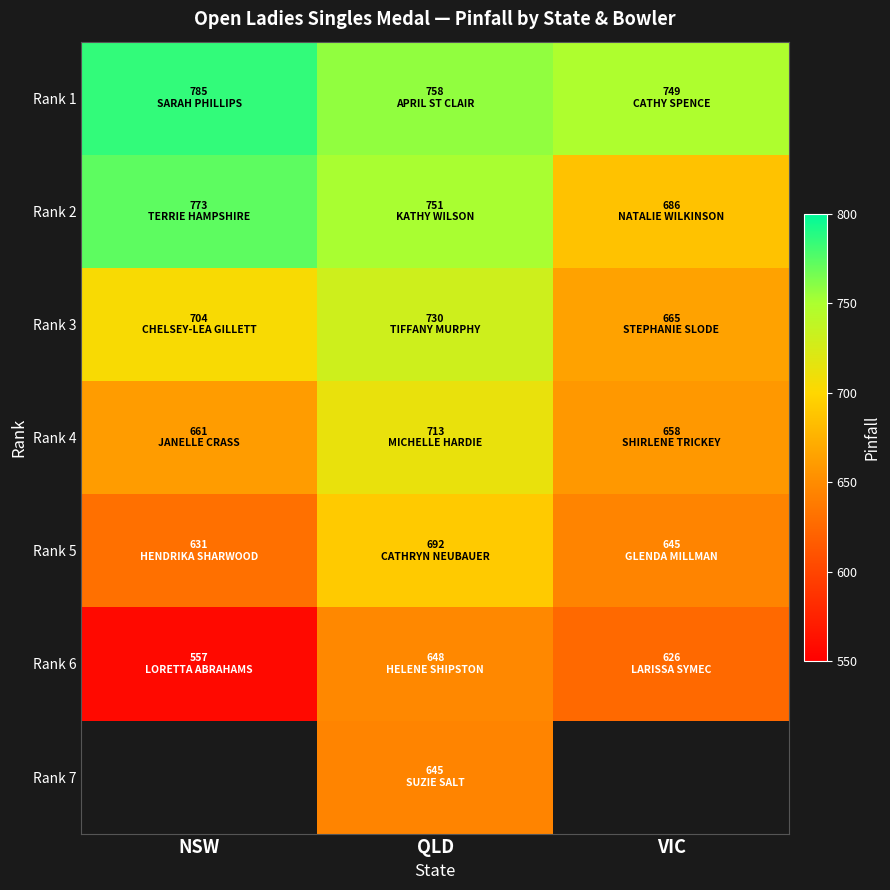

List the labels in order of Rank 6 value, smallest first.

NSW, VIC, QLD